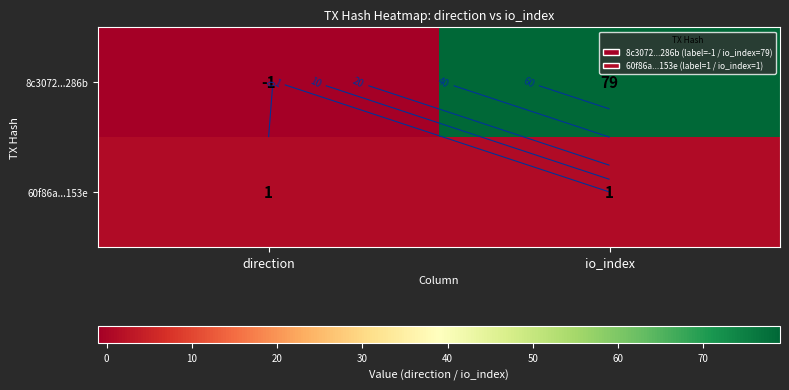

List the series in order of their peak value, highest first.

8c3072...286b, 60f86a...153e